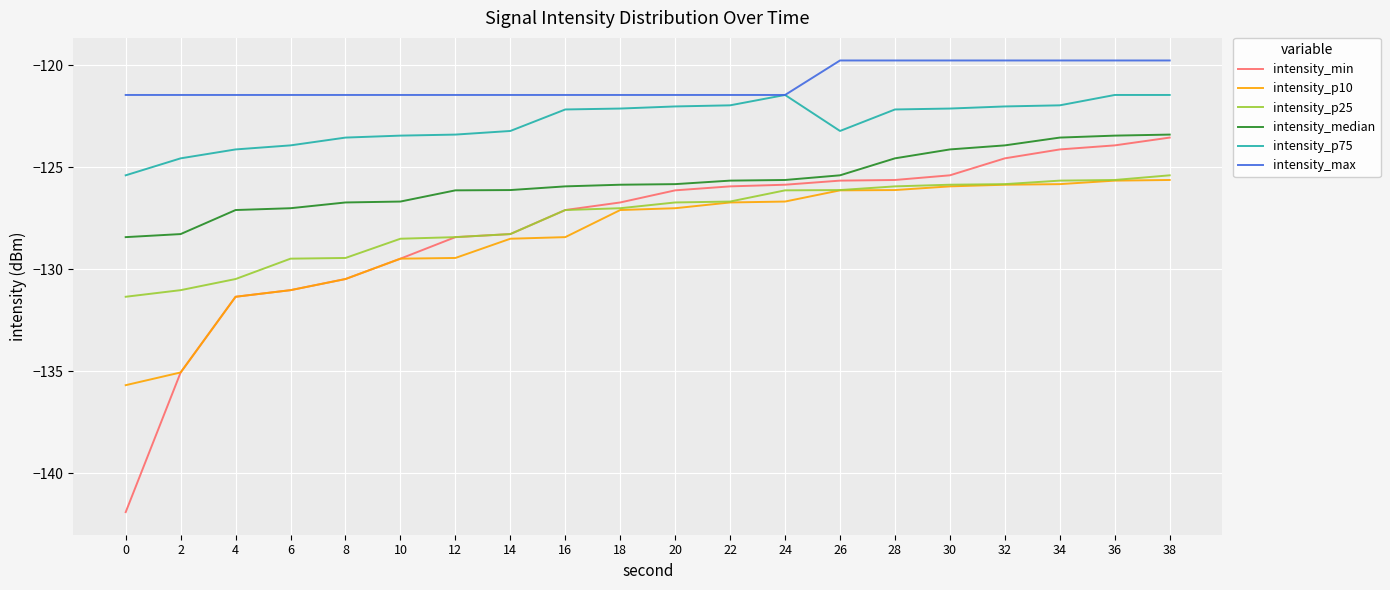

Which series has the largest total across all categories?

intensity_max